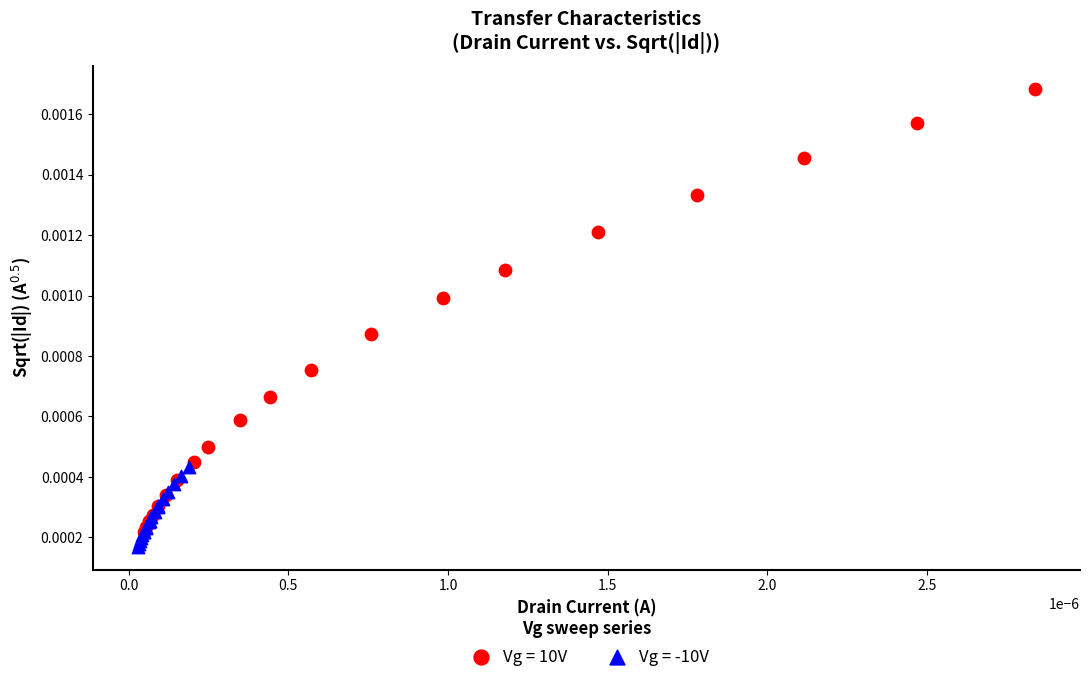

Which series contains the lowest Y value?

Vg = -10V